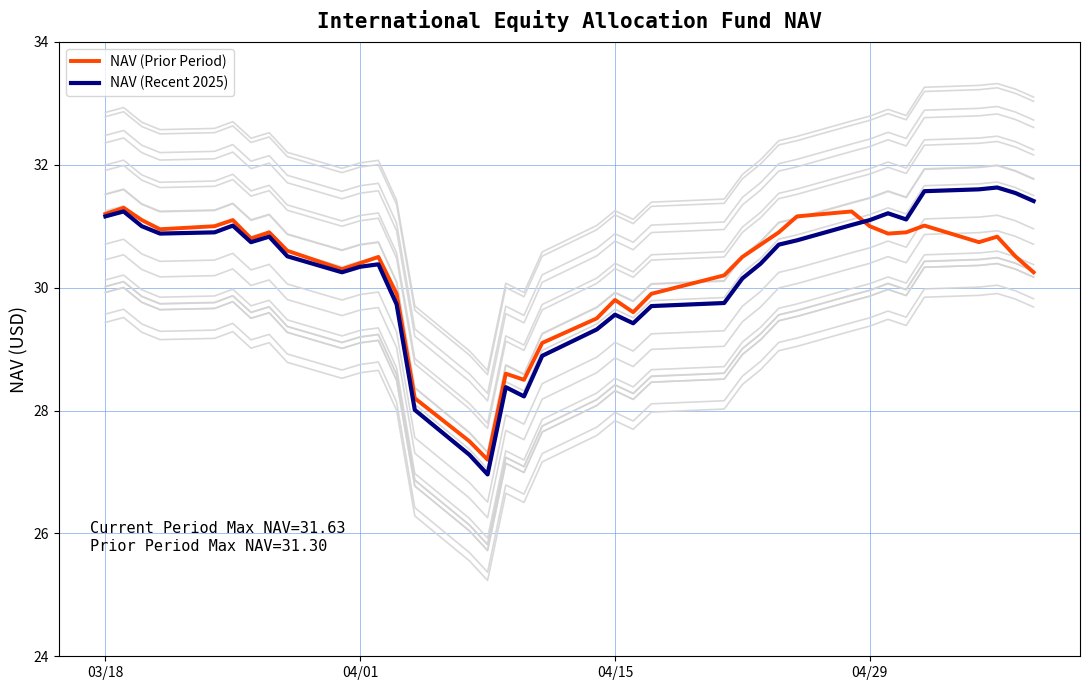

Reading right to left, extract all data points from this chart.

NAV (Prior Period): 30.2	30.5	30.8	30.7	31.0	30.9	30.9	31.0	31.2	31.2	30.9	30.7	30.5	30.2	29.9	29.6	29.8	29.5	29.1	28.5	28.6	27.2	27.5	28.2	29.9	30.5	30.4	30.3	30.6	30.9	30.8	31.1	31.0	30.9	31.1	31.3	31.2
NAV (Recent 2025): 31.4	31.5	31.6	31.6	31.6	31.1	31.2	31.1	31.0	30.8	30.7	30.4	30.1	29.8	29.7	29.4	29.6	29.3	28.9	28.2	28.4	27.0	27.3	28.0	29.7	30.4	30.3	30.2	30.5	30.8	30.7	31.0	30.9	30.9	31.0	31.2	31.2